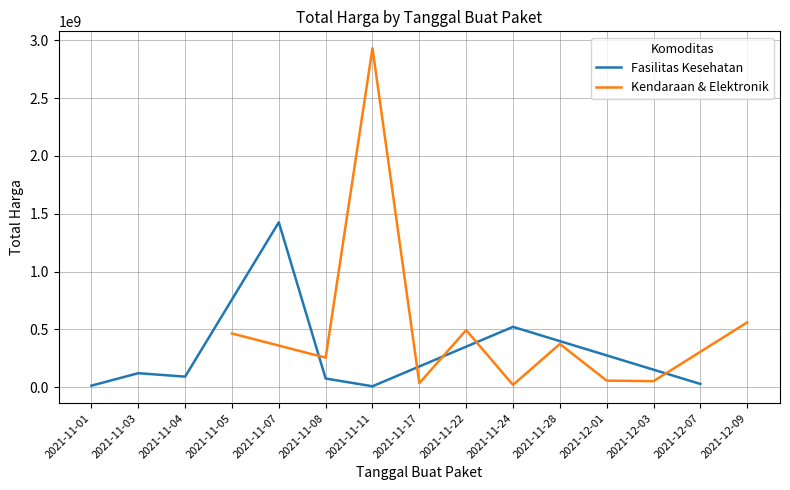

The value of Fasilitas Kesehatan at 2021-11-07 is 1425867900. True or false?

True